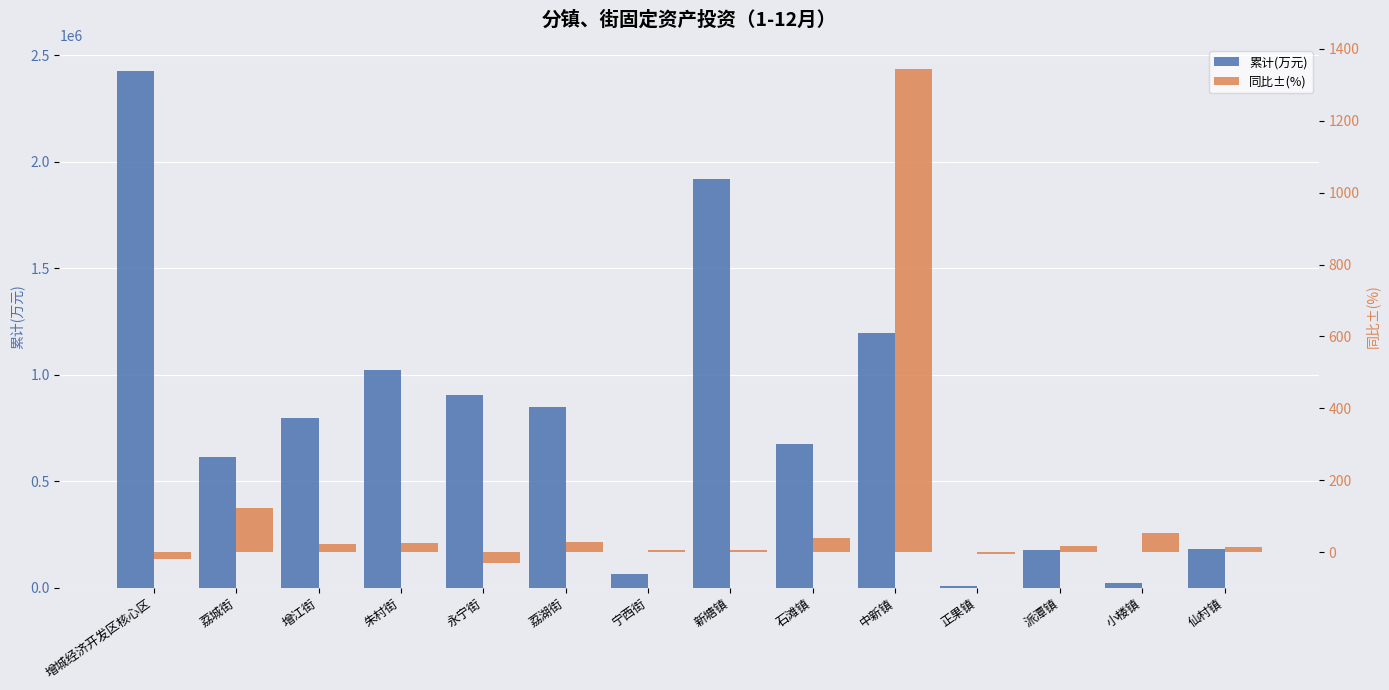

Reading right to left, extract all data points from this chart.

累计(万元): 181009.0	23322.0	179588.0	8502.0	1196518.0	677941.0	1919990.0	66343.0	849313.0	906691.0	1024217.0	797164.0	616775.0	2428315.0
同比±(%): 14.2	53.2	18.6	-4.2	1342.1	39.0	5.4	6.3	27.7	-30.3	25.0	22.5	122.5	-17.9